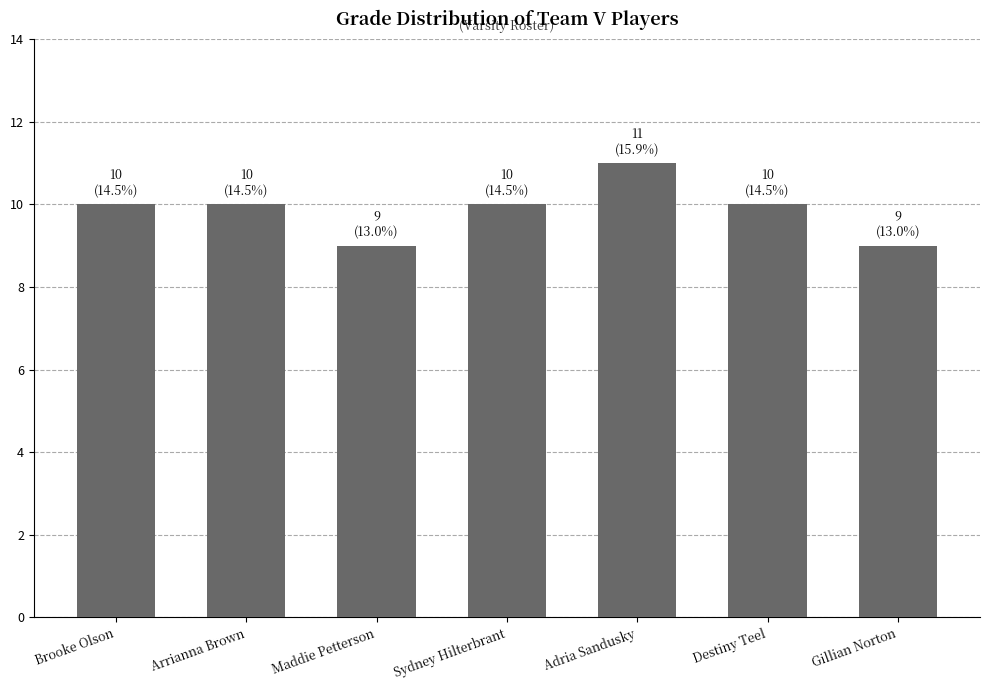

What is the average value?

10